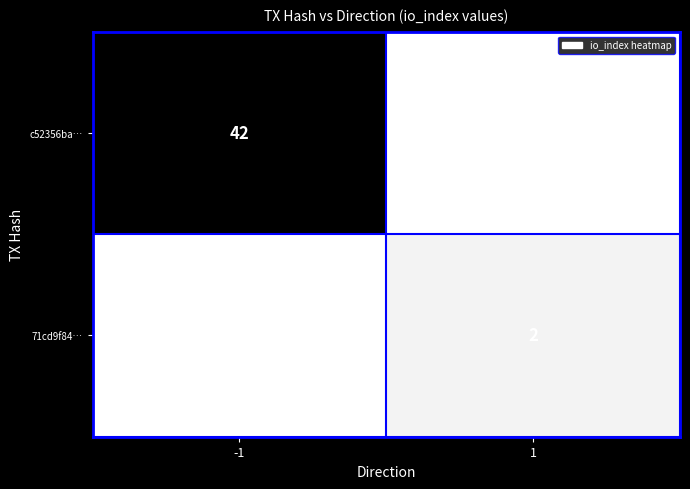

Is it true that 71cd9f84… equals 3 at 1?

False